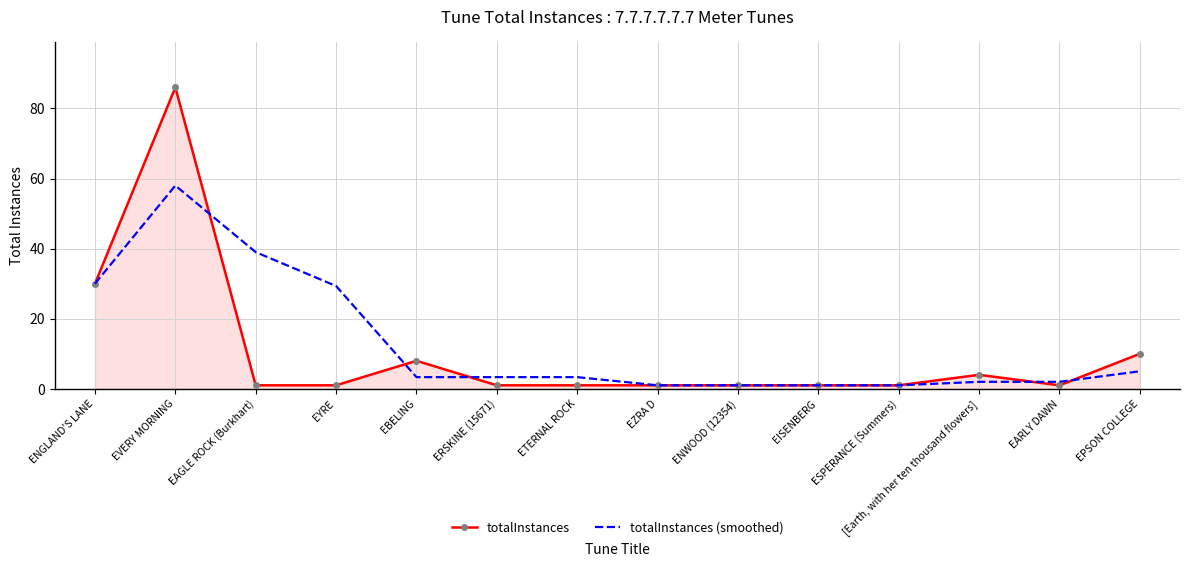

What is the sum of the totalInstances (smoothed) values at [Earth, with her ten thousand flowers] and EBELING?

5.3